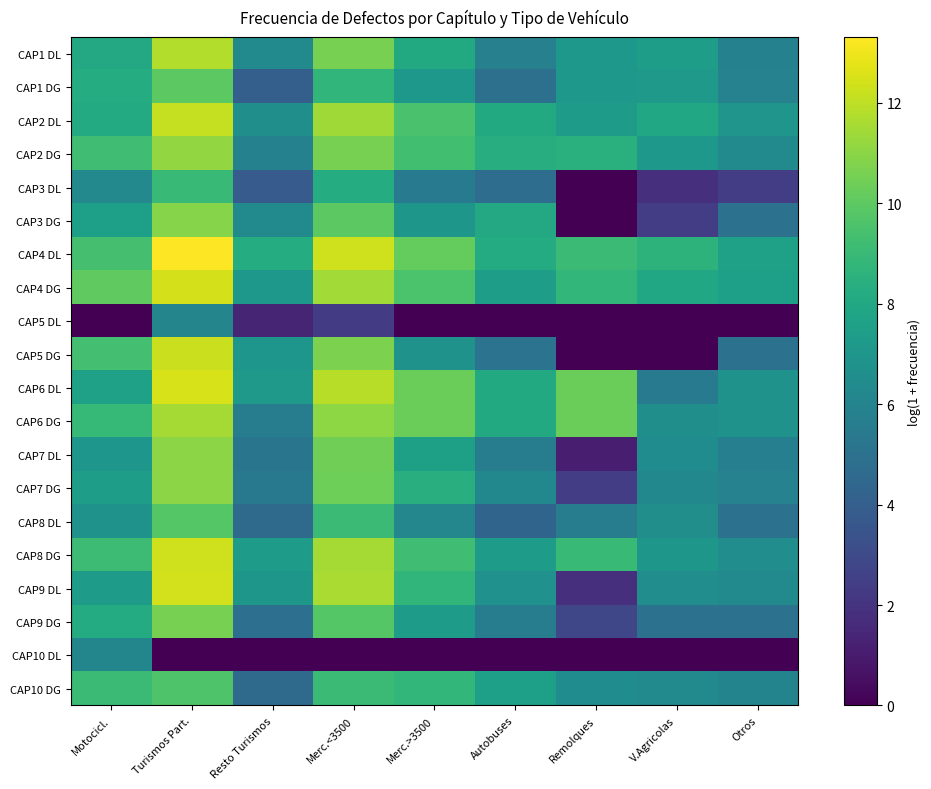

Reading right to left, list all the values displayed in this chart.

CAP1 DL: Otros=5.9	V.Agricolas=7.4	Remolques=7.1	Autobuses=5.8	Merc.>3500=8.1	Merc.<3500=10.6	Resto Turismos=6.3	Turismos Part.=11.8	Motocicl.=8.0
CAP1 DG: Otros=5.9	V.Agricolas=7.2	Remolques=7.1	Autobuses=4.9	Merc.>3500=7.1	Merc.<3500=8.8	Resto Turismos=4.0	Turismos Part.=10.0	Motocicl.=8.2
CAP2 DL: Otros=6.9	V.Agricolas=8.0	Remolques=7.3	Autobuses=8.1	Merc.>3500=9.5	Merc.<3500=11.4	Resto Turismos=6.7	Turismos Part.=12.2	Motocicl.=8.1
CAP2 DG: Otros=6.3	V.Agricolas=7.1	Remolques=8.4	Autobuses=8.3	Merc.>3500=9.3	Merc.<3500=10.6	Resto Turismos=5.8	Turismos Part.=11.2	Motocicl.=9.2
CAP3 DL: Otros=2.4	V.Agricolas=1.8	Remolques=0.0	Autobuses=4.8	Merc.>3500=5.5	Merc.<3500=8.2	Resto Turismos=3.8	Turismos Part.=9.0	Motocicl.=6.3
CAP3 DG: Otros=5.0	V.Agricolas=2.4	Remolques=0.0	Autobuses=8.0	Merc.>3500=7.0	Merc.<3500=9.9	Resto Turismos=6.3	Turismos Part.=10.9	Motocicl.=7.5
CAP4 DL: Otros=7.6	V.Agricolas=8.6	Remolques=9.1	Autobuses=8.2	Merc.>3500=10.2	Merc.<3500=12.3	Resto Turismos=8.2	Turismos Part.=13.3	Motocicl.=9.4
CAP4 DG: Otros=7.5	V.Agricolas=8.0	Remolques=8.8	Autobuses=7.4	Merc.>3500=9.5	Merc.<3500=11.5	Resto Turismos=7.1	Turismos Part.=12.5	Motocicl.=10.1
CAP5 DL: Otros=0.0	V.Agricolas=0.0	Remolques=0.0	Autobuses=0.0	Merc.>3500=0.0	Merc.<3500=2.3	Resto Turismos=1.4	Turismos Part.=6.1	Motocicl.=0.0
CAP5 DG: Otros=5.0	V.Agricolas=0.0	Remolques=0.0	Autobuses=5.1	Merc.>3500=6.8	Merc.<3500=10.7	Resto Turismos=7.0	Turismos Part.=12.3	Motocicl.=9.3
CAP6 DL: Otros=6.8	V.Agricolas=5.4	Remolques=10.3	Autobuses=8.1	Merc.>3500=10.3	Merc.<3500=11.9	Resto Turismos=7.2	Turismos Part.=12.5	Motocicl.=7.6
CAP6 DG: Otros=6.8	V.Agricolas=6.6	Remolques=10.3	Autobuses=8.1	Merc.>3500=10.3	Merc.<3500=11.1	Resto Turismos=5.7	Turismos Part.=11.5	Motocicl.=8.9
CAP7 DL: Otros=5.7	V.Agricolas=6.5	Remolques=1.1	Autobuses=5.6	Merc.>3500=7.5	Merc.<3500=10.4	Resto Turismos=5.2	Turismos Part.=11.0	Motocicl.=7.0
CAP7 DG: Otros=5.9	V.Agricolas=6.2	Remolques=2.4	Autobuses=6.2	Merc.>3500=8.4	Merc.<3500=10.4	Resto Turismos=5.4	Turismos Part.=11.0	Motocicl.=7.4
CAP8 DL: Otros=5.0	V.Agricolas=6.6	Remolques=5.6	Autobuses=4.3	Merc.>3500=6.2	Merc.<3500=9.1	Resto Turismos=4.6	Turismos Part.=9.8	Motocicl.=6.8
CAP8 DG: Otros=6.5	V.Agricolas=7.0	Remolques=9.0	Autobuses=7.4	Merc.>3500=9.2	Merc.<3500=11.5	Resto Turismos=7.3	Turismos Part.=12.3	Motocicl.=9.1
CAP9 DL: Otros=6.4	V.Agricolas=6.5	Remolques=1.8	Autobuses=6.7	Merc.>3500=8.8	Merc.<3500=11.6	Resto Turismos=7.1	Turismos Part.=12.4	Motocicl.=7.3
CAP9 DG: Otros=5.0	V.Agricolas=5.0	Remolques=2.8	Autobuses=5.6	Merc.>3500=7.3	Merc.<3500=9.8	Resto Turismos=4.9	Turismos Part.=10.6	Motocicl.=8.2
CAP10 DL: Otros=0.0	V.Agricolas=0.0	Remolques=0.0	Autobuses=0.0	Merc.>3500=0.0	Merc.<3500=0.0	Resto Turismos=0.0	Turismos Part.=0.0	Motocicl.=6.1
CAP10 DG: Otros=6.0	V.Agricolas=6.3	Remolques=6.5	Autobuses=7.5	Merc.>3500=8.8	Merc.<3500=9.1	Resto Turismos=4.6	Turismos Part.=9.6	Motocicl.=9.1